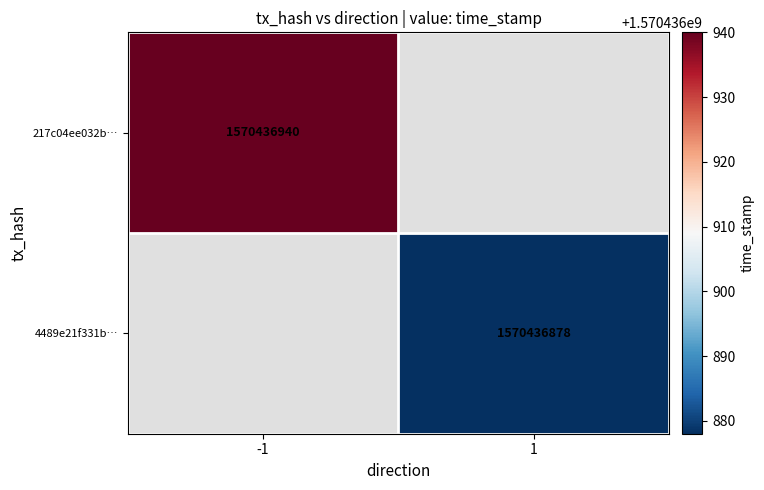

The value of 4489e21f331b… at 1 is 1570436878. True or false?

True